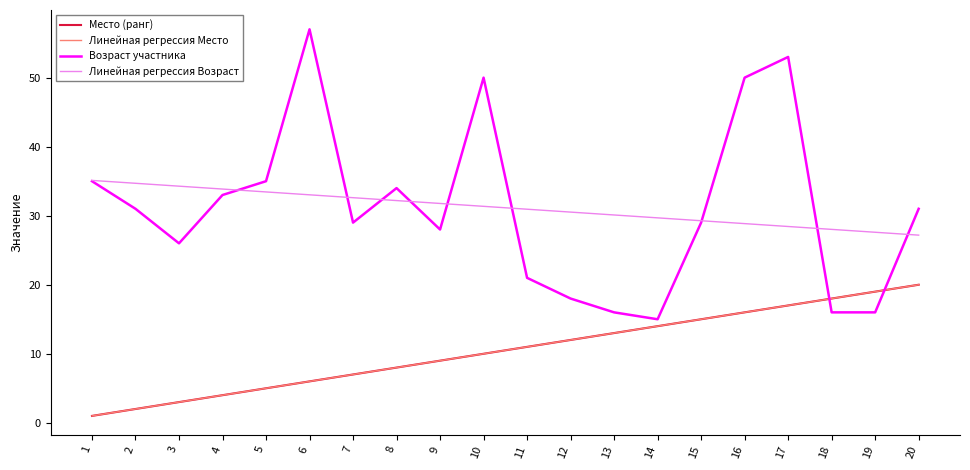

Which category has the lowest value across all series?

1